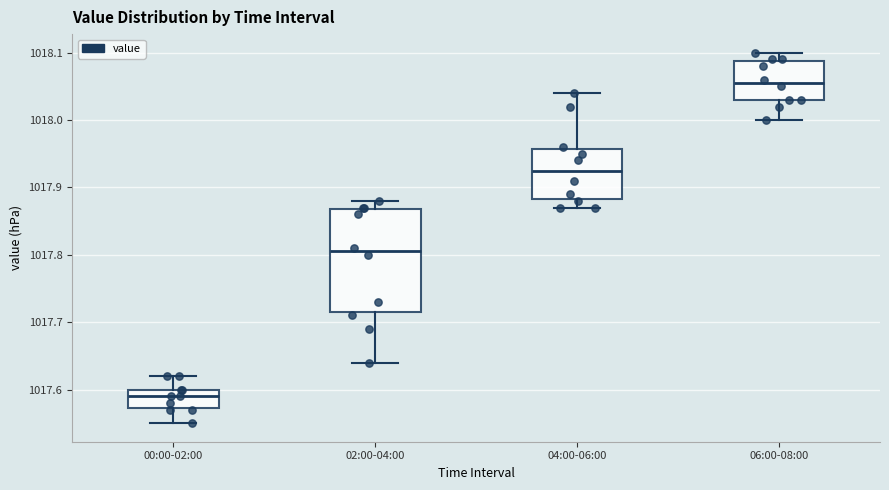

Which box is the tallest, from its lower edge to its upper edge?

02:00-04:00